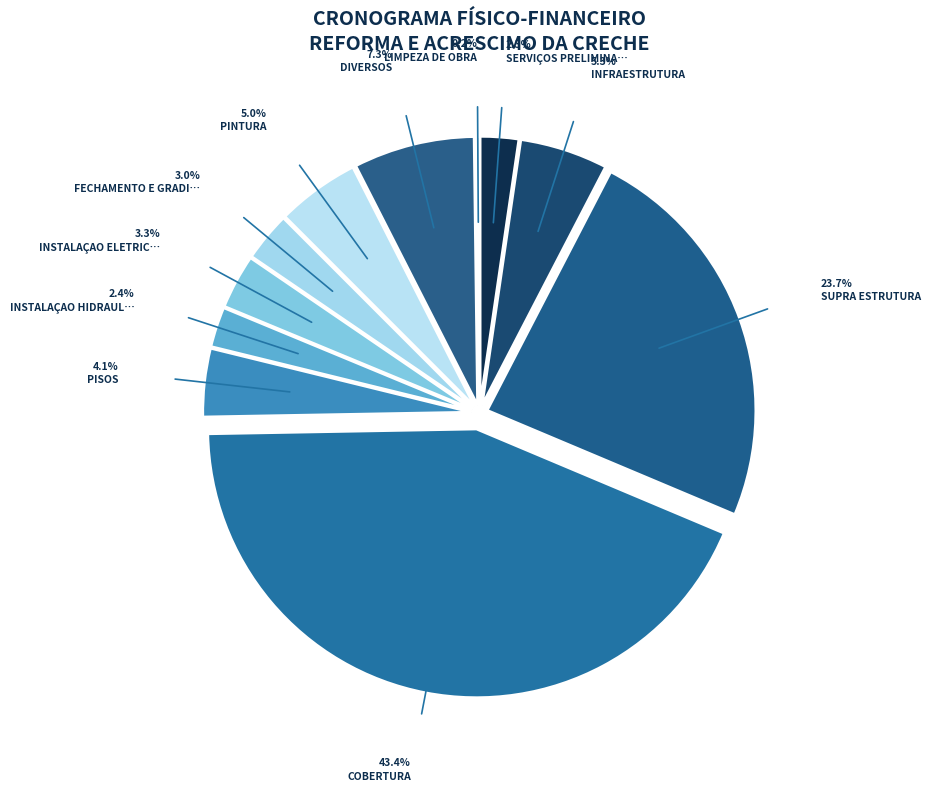

Rank the categories by value from highest to lowest.

COBERTURA, SUPRA ESTRUTURA, DIVERSOS, INFRAESTRUTURA, PINTURA, PISOS, INSTALAÇAO ELETRICA, FECHAMENTO E GRADIS, INSTALAÇAO HIDRAULICA, SERVIÇOS PRELIMINARES, LIMPEZA DE OBRA